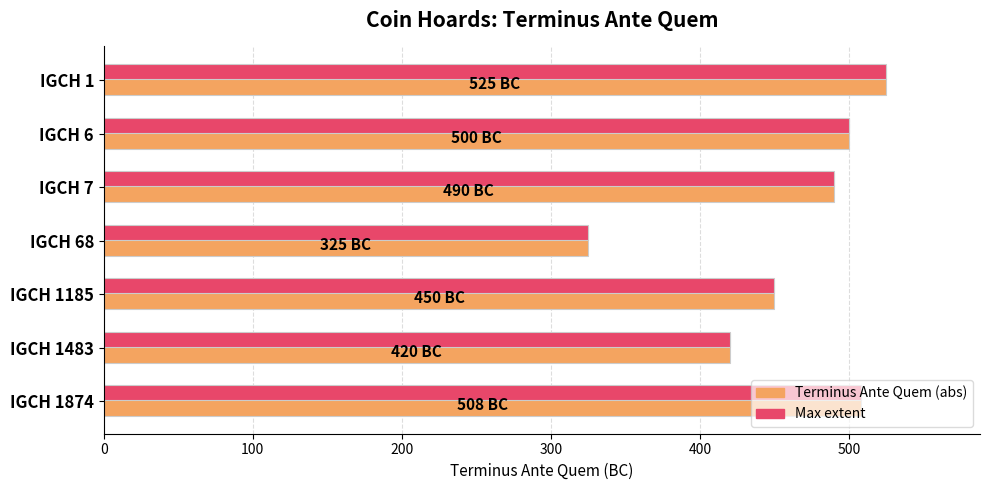

Count the number of data series in this chart.

2